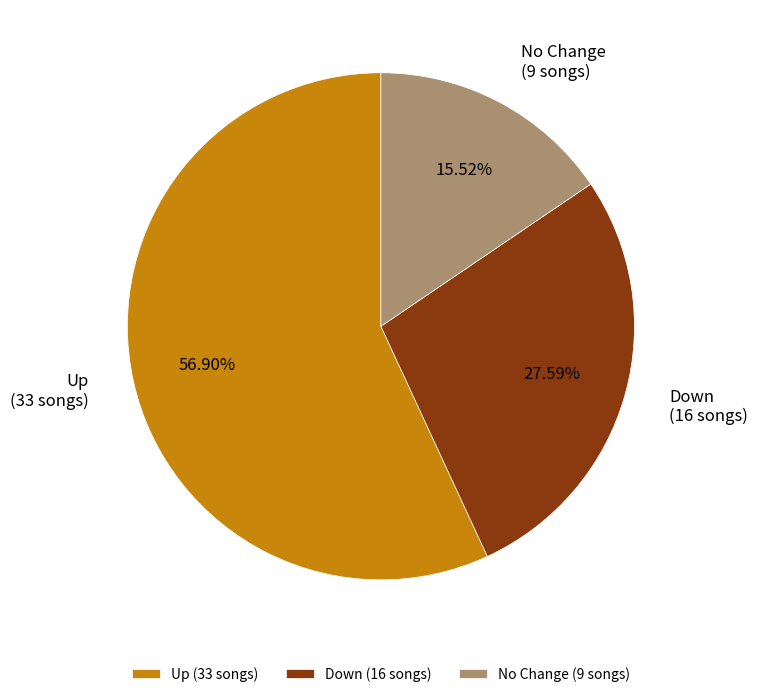

Is the sum of No Change (9 songs) and Up (33 songs) greater than half?

Yes